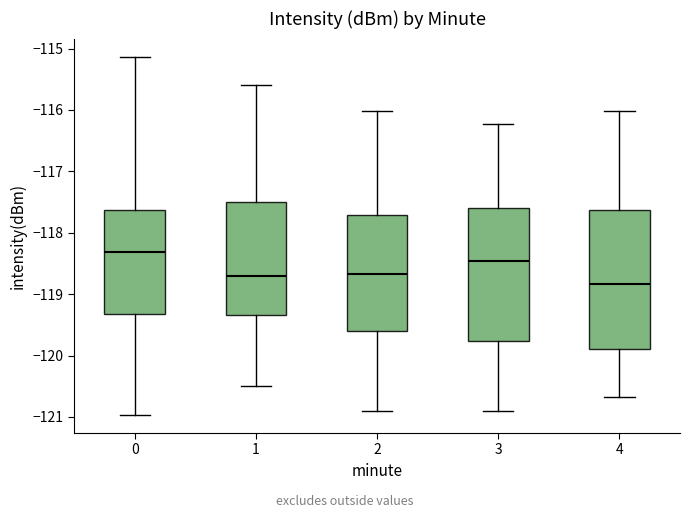

Reading left to right, read every box against the y-axis: the position of its median line, the range the box covers, and the ends of its whiskers. The values are not printed on the chart, so give them approximately, as read against the axis.

0: median -118.3, box -119.3 to -117.6, whiskers -121.0 to -115.1
1: median -118.7, box -119.3 to -117.5, whiskers -120.5 to -115.6
2: median -118.7, box -119.6 to -117.7, whiskers -120.9 to -116.0
3: median -118.5, box -119.8 to -117.6, whiskers -120.9 to -116.2
4: median -118.8, box -119.9 to -117.6, whiskers -120.7 to -116.0